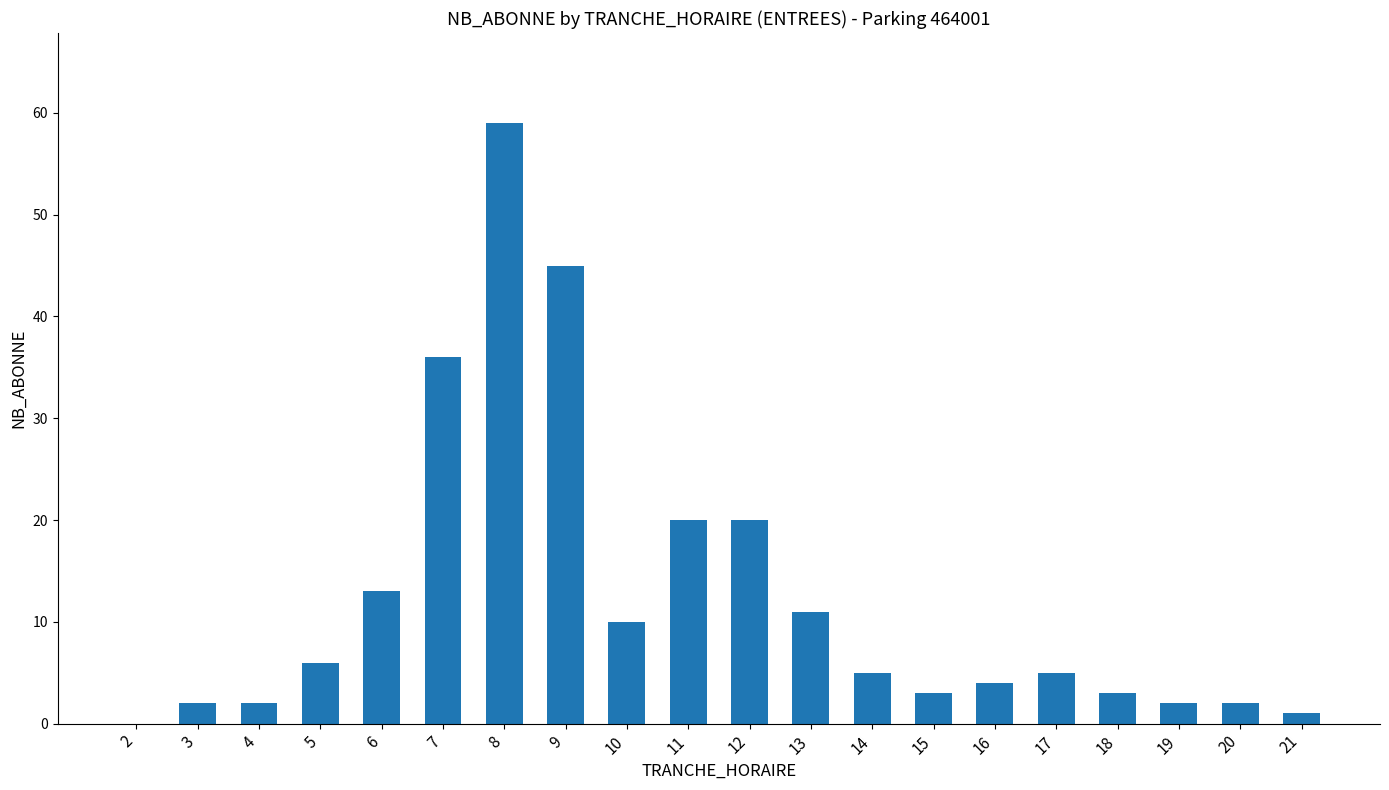

What is the sum of all values?

249